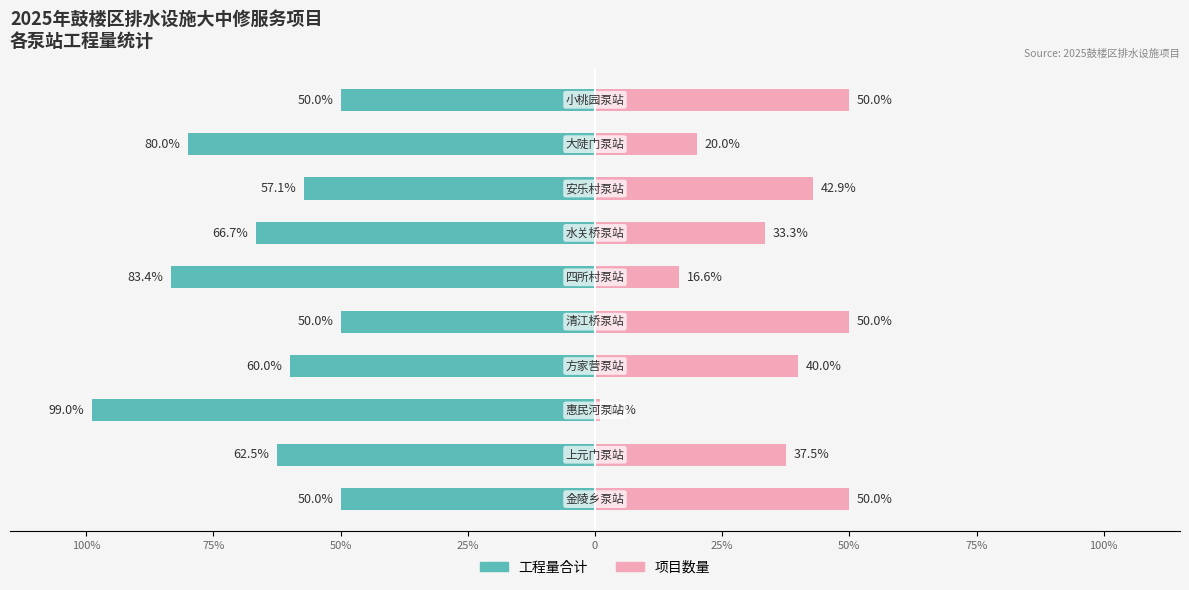

Reading left to right, transcribe all the data shown in this chart.

工程量合计: -50.0	-62.5	-99.0	-60.0	-50.0	-83.4	-66.7	-57.1	-80.0	-50.0
项目数量: 50.0	37.5	1.0	40.0	50.0	16.6	33.3	42.9	20.0	50.0